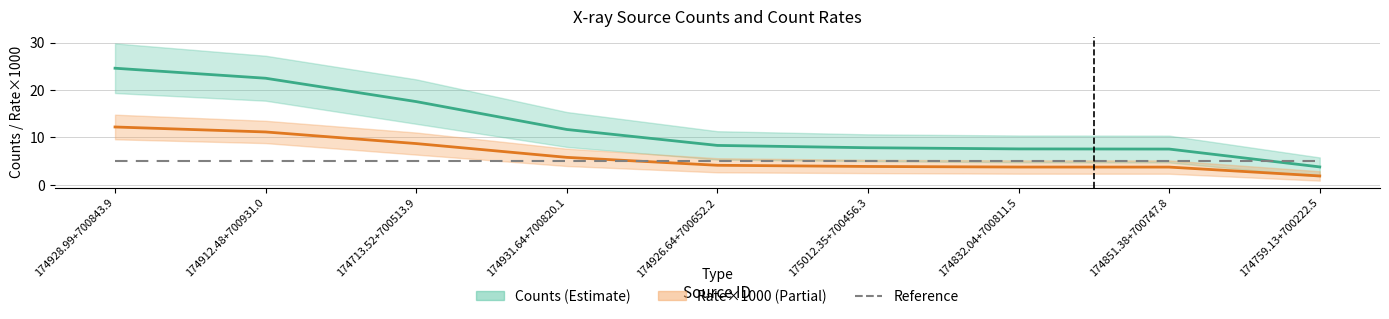

Reading left to right, list all the values displayed in this chart.

cnts: 24.6	22.5	17.6	11.7	8.3	7.8	7.6	7.6	3.8
rate×1000: 12.2	11.2	8.7	5.8	4.1	3.9	3.8	3.8	1.9
Reference: 5.0	5.0	5.0	5.0	5.0	5.0	5.0	5.0	5.0